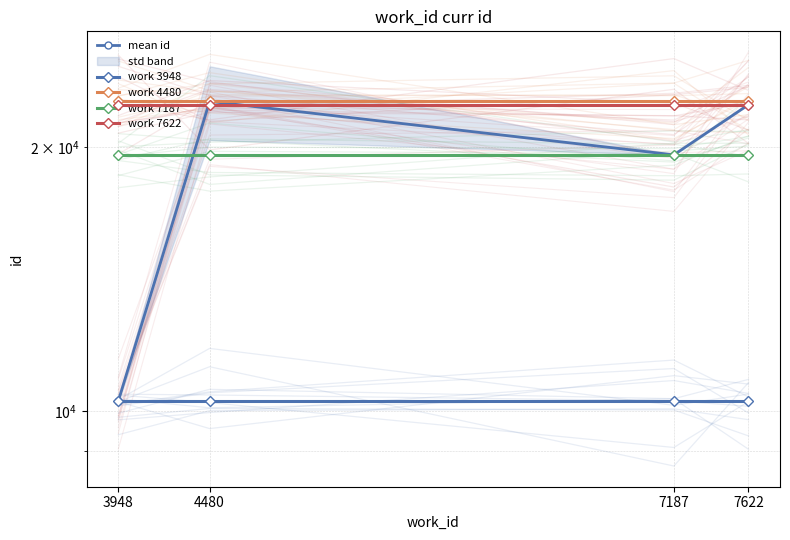

Reading left to right, what are all the values shown in this chart?

mean id: 3948=10263.0	4480=22532.7	7187=19581.7	7622=22339.7
work 3948: 3948=10263.0	4480=10263.0	7187=10263.0	7622=10263.0
work 4480: 3948=22532.7	4480=22532.7	7187=22532.7	7622=22532.7
work 7187: 3948=19581.7	4480=19581.7	7187=19581.7	7622=19581.7
work 7622: 3948=22339.7	4480=22339.7	7187=22339.7	7622=22339.7